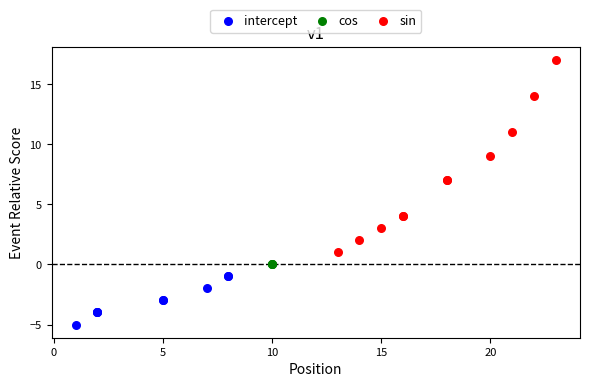

Which series contains the highest Y value?

sin